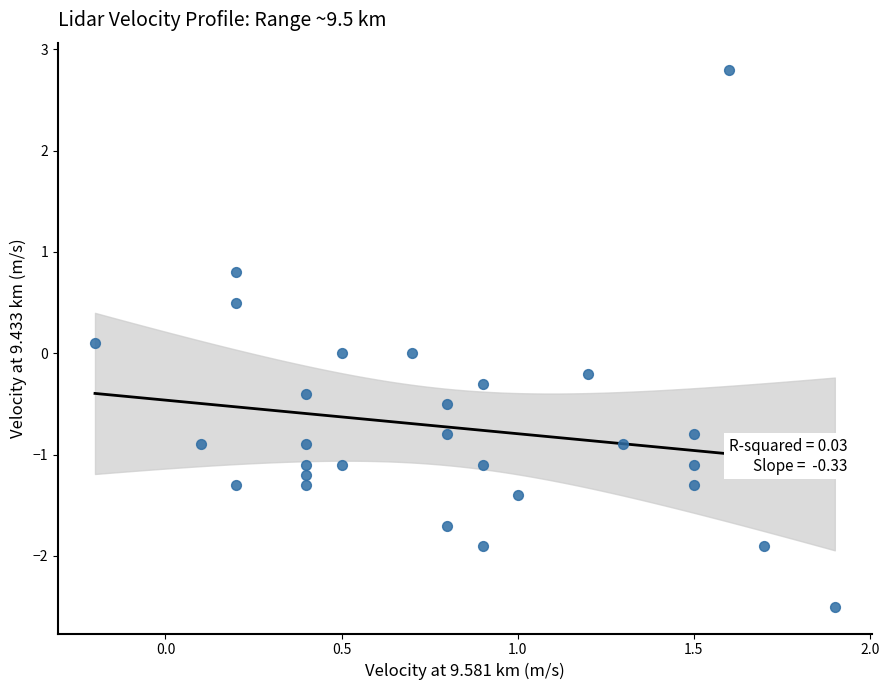

What is the range of X values (max minus min)?

2.1